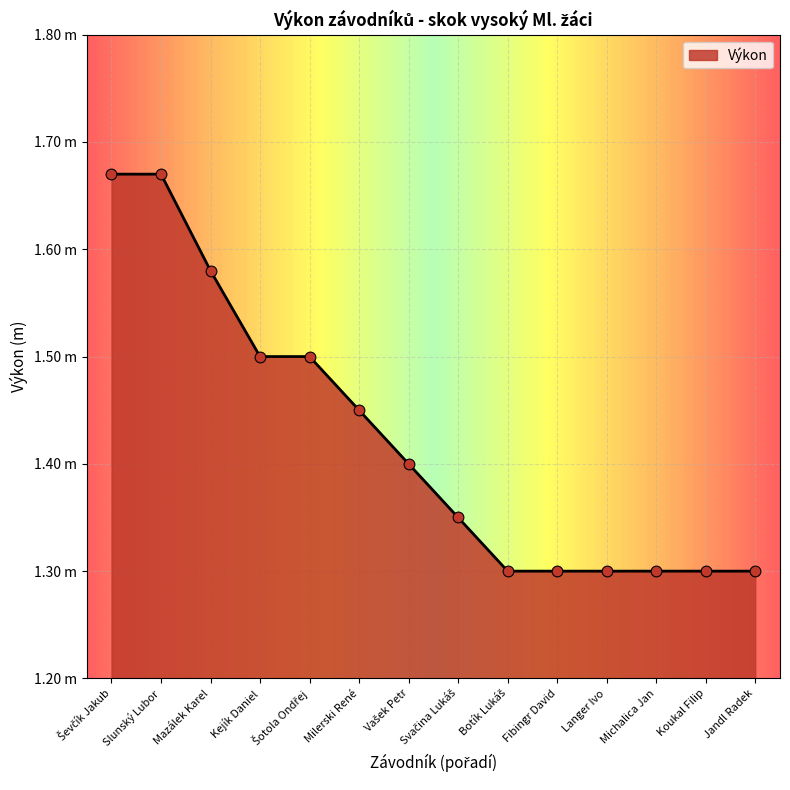

Which has a higher value, Michalica Jan or Kejík Daniel?

Kejík Daniel